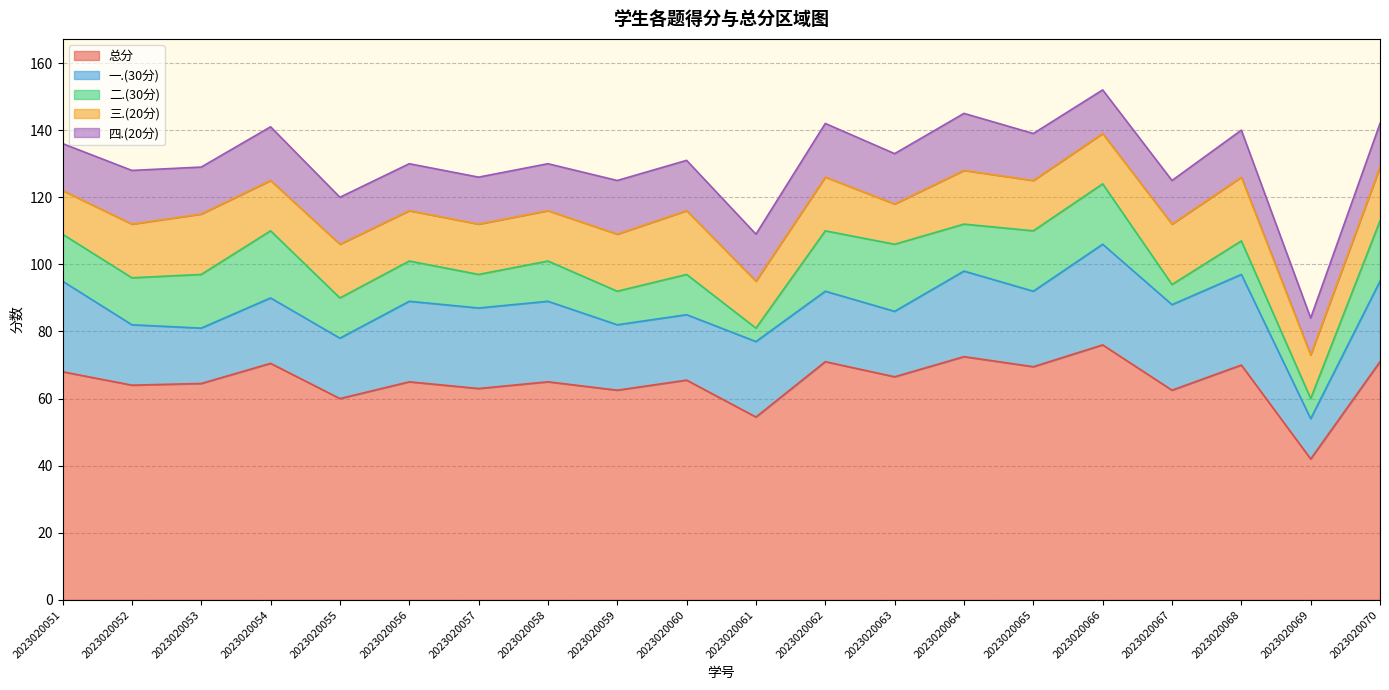

At which category does 二.(30分) reach its first local peak?

2023020054